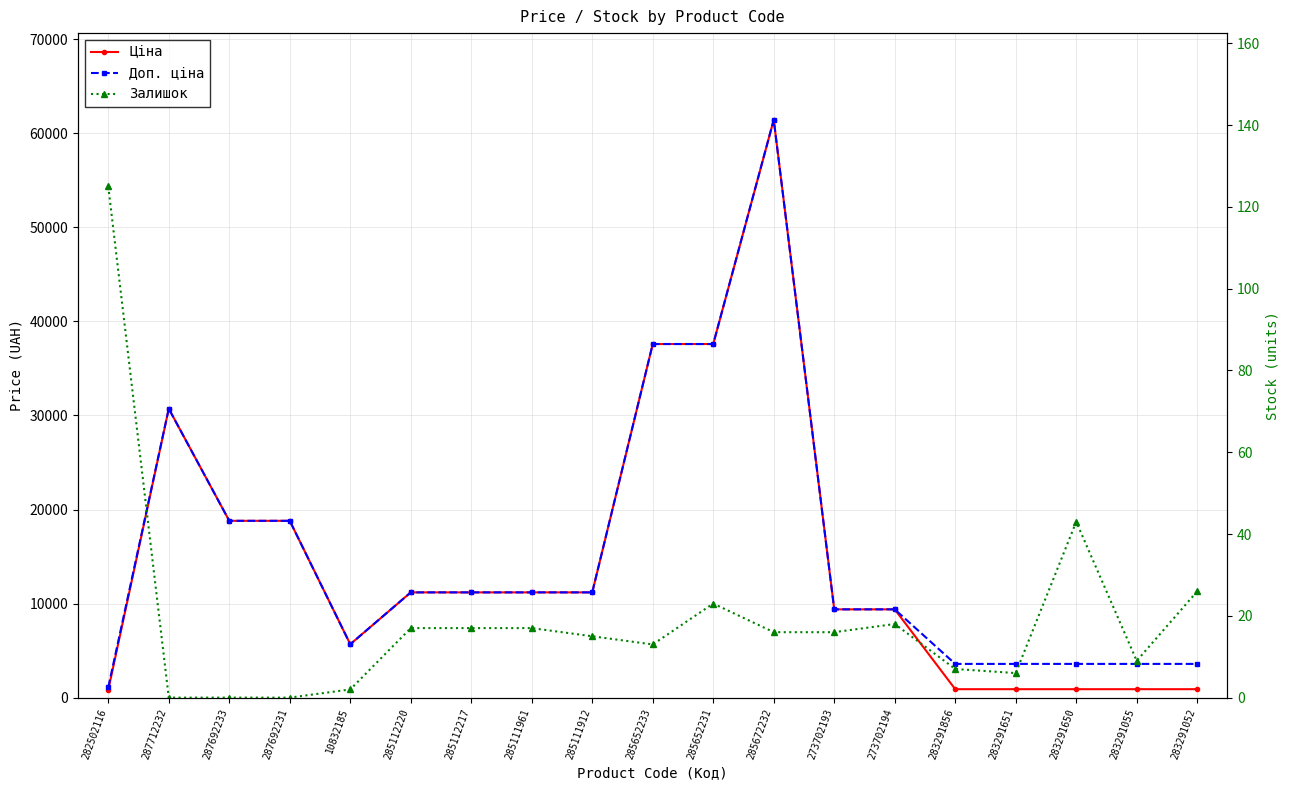

Rank the categories by Залишок value from highest to lowest.

282502116, 283291650, 283291052, 285652231, 273702194, 285112220, 285112217, 285111961, 285672232, 273702193, 285111912, 285652233, 283291055, 283291856, 283291651, 10832185, 287712232, 287692233, 287692231